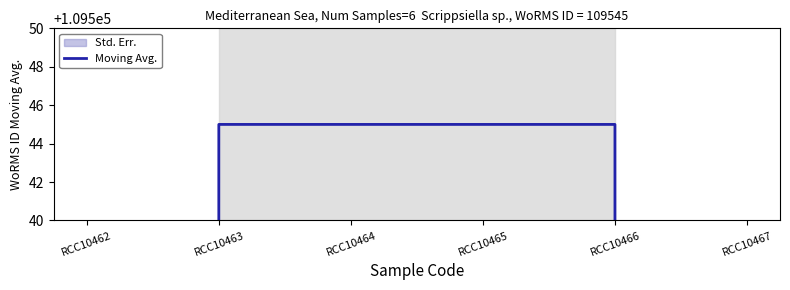

List the labels in order of value, largest first.

RCC10463, RCC10464, RCC10465, RCC10466, RCC10462, RCC10467